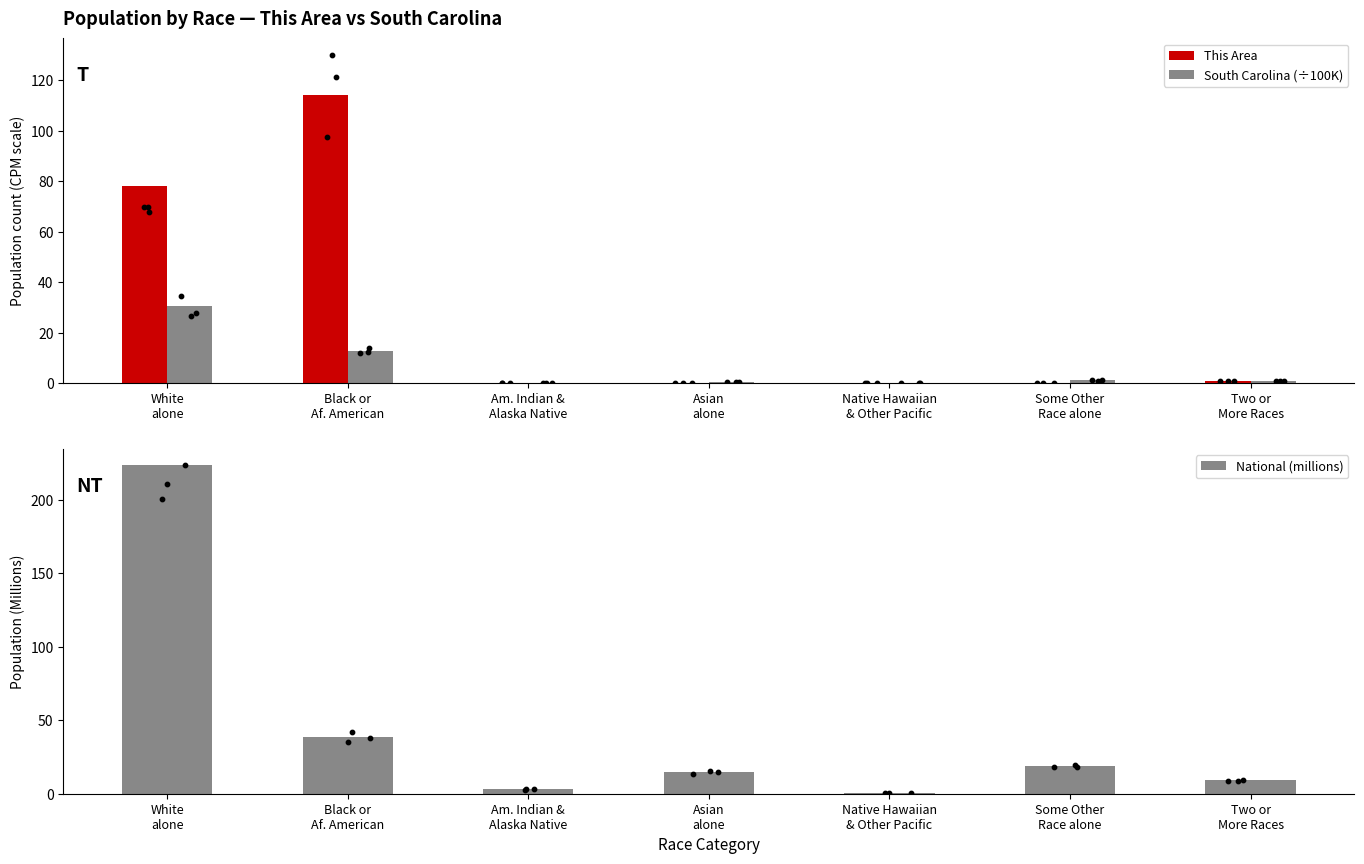

What is the total value across all series at Native Hawaiian
& Other Pacific?

0.6